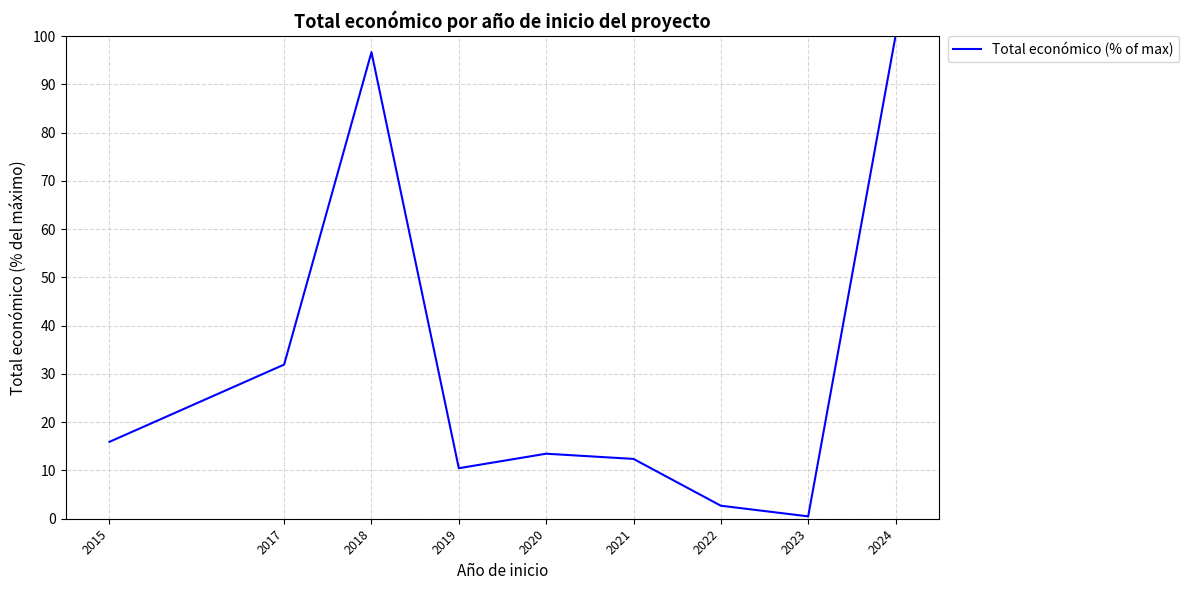

At which label is the value closest to 50?

2017